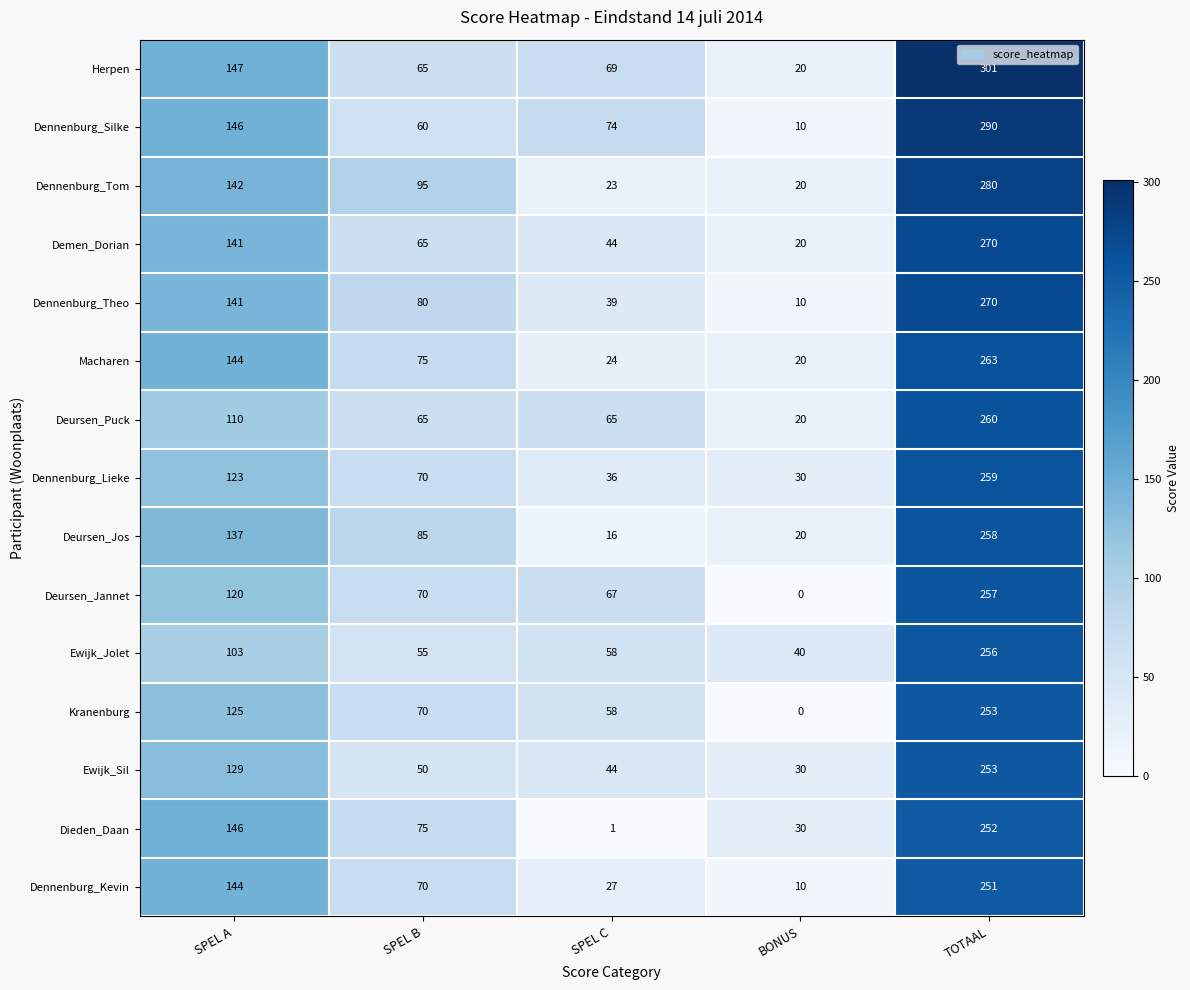

What is the sum of all Dieden_Daan values?

504